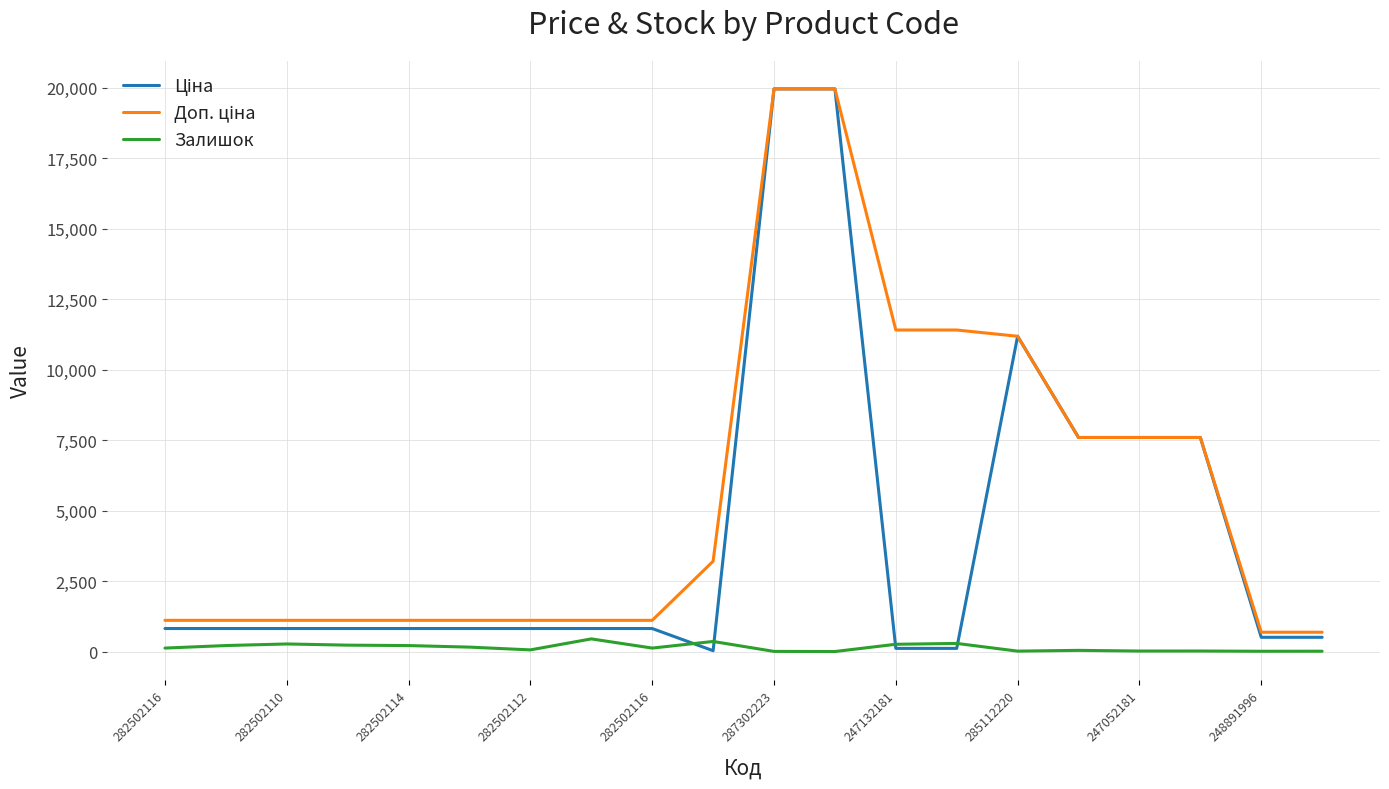

What is the highest value of the Залишок series?

451.0